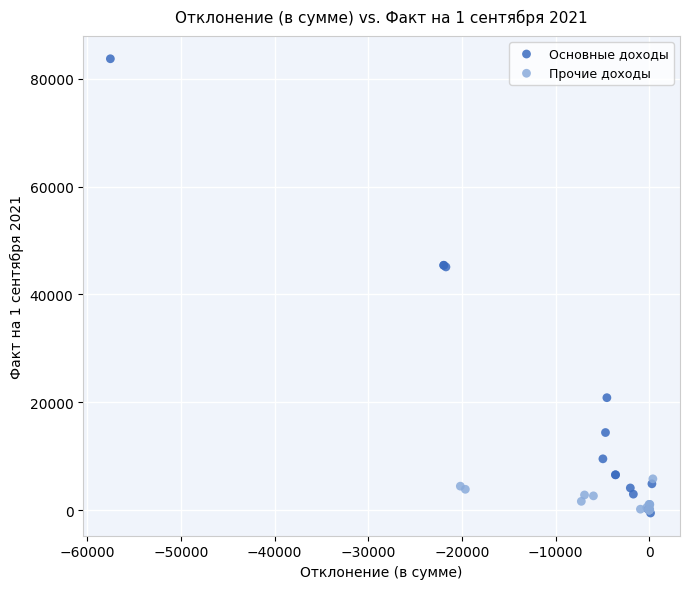

Which series has the widest spread of Y values?

Основные доходы